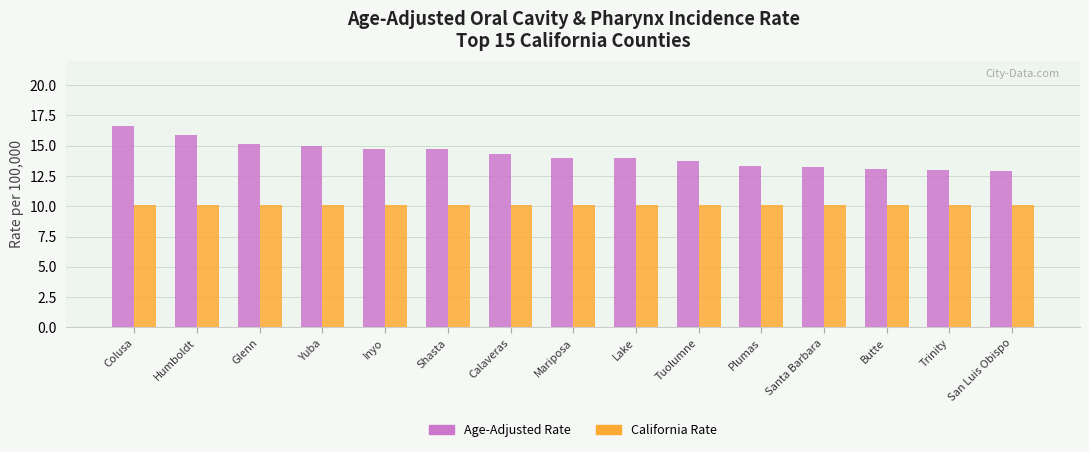

The value of Age-Adjusted Rate at San Luis Obispo is 3.5. True or false?

False